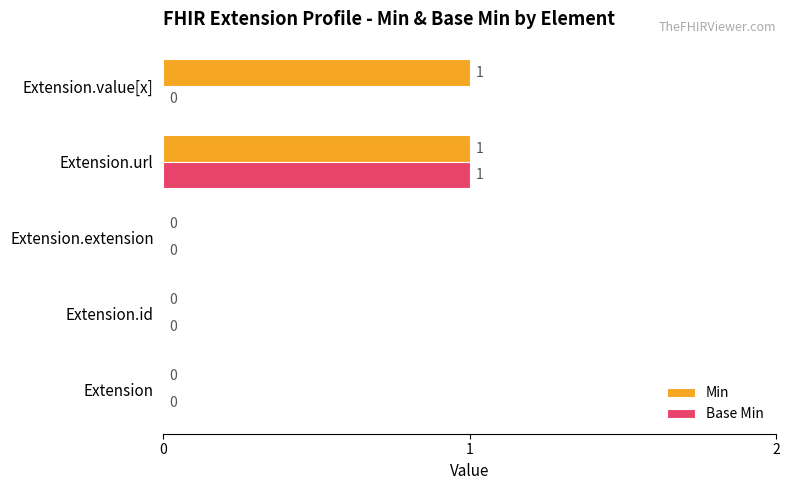

Which series changed the most between Extension and Extension.value[x]?

Min